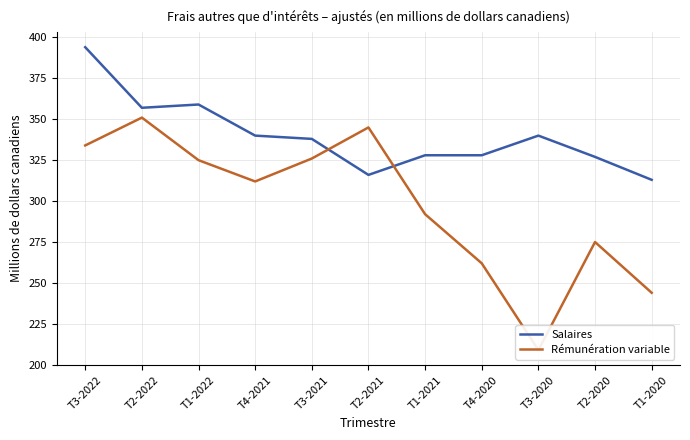

What is the label of the 9th point from the left?

T3-2020